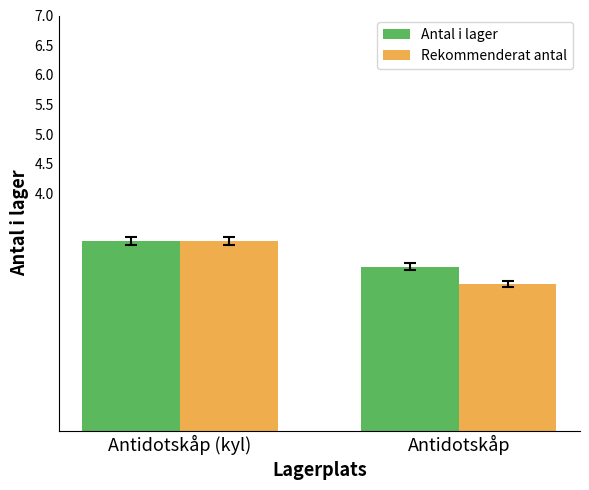

How many bars are there in total?

4